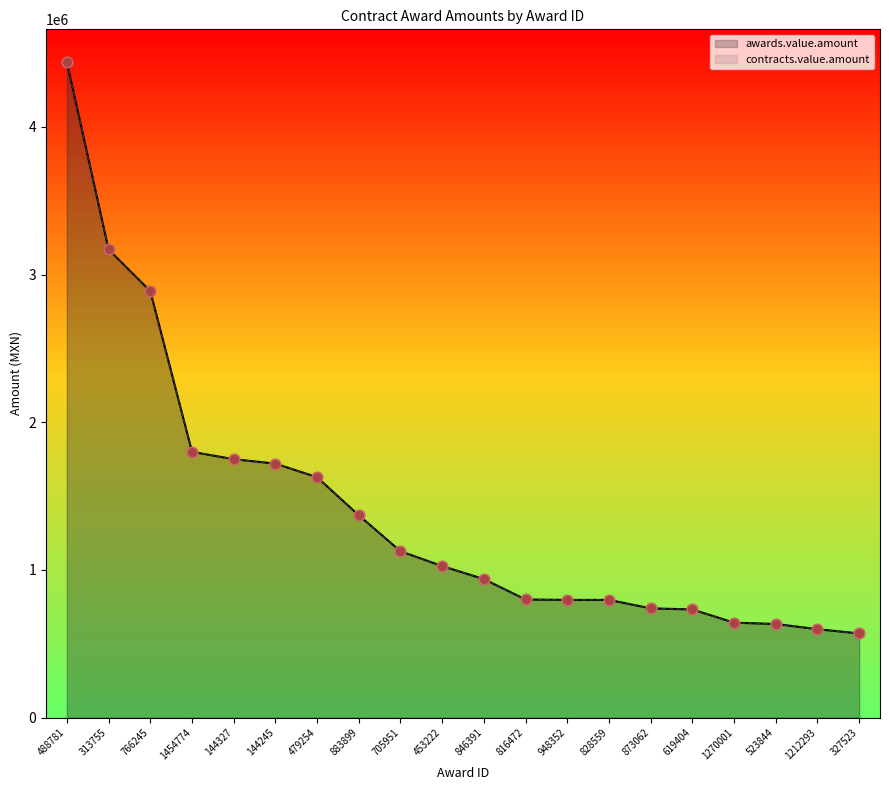

Which series has the largest total across all categories?

awards.value.amount